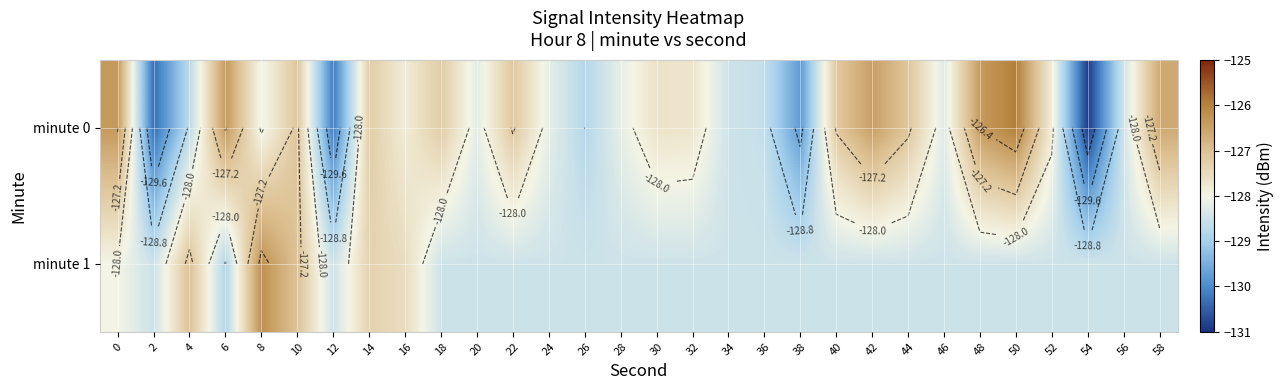

Rank the series by their maximum value, from highest to lowest.

minute 0, minute 1